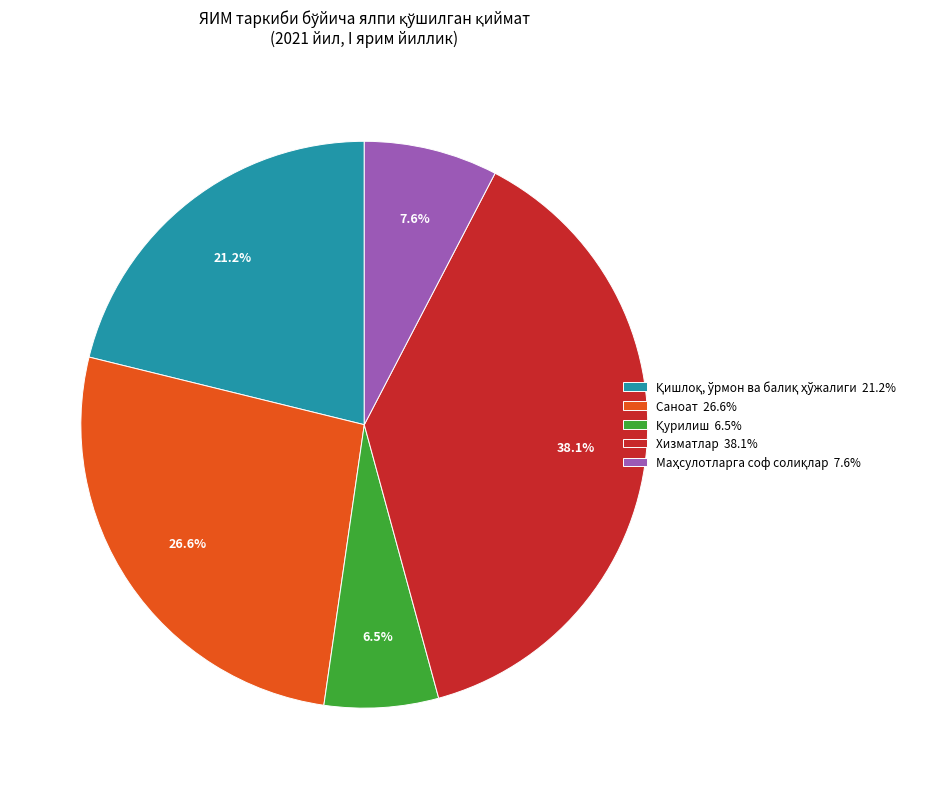

To the nearest percent, what portion does Хизматлар represent?

38%